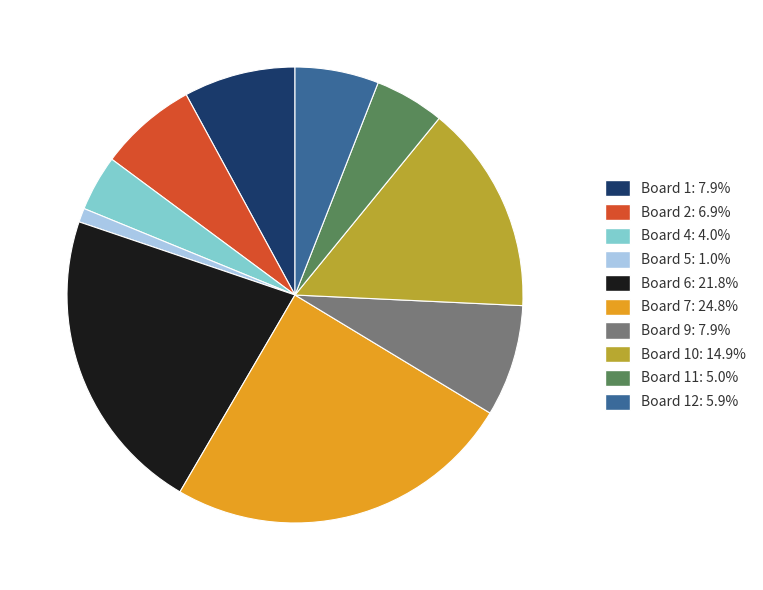

Is there any slice that represents more than half of the pie?

No